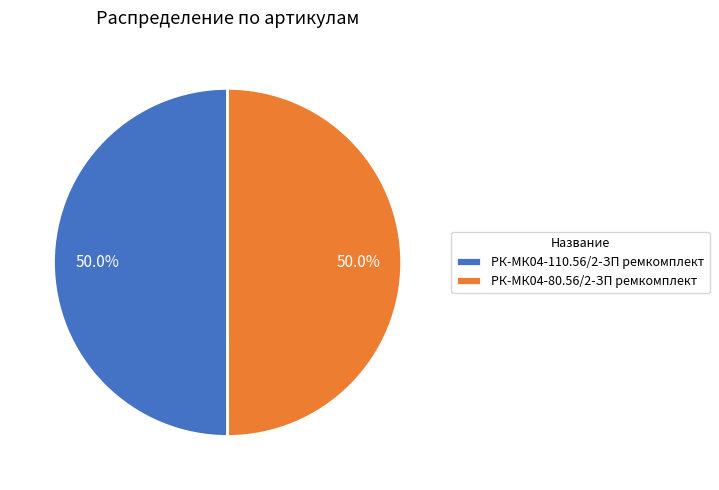

Count the number of slices in the pie.

2